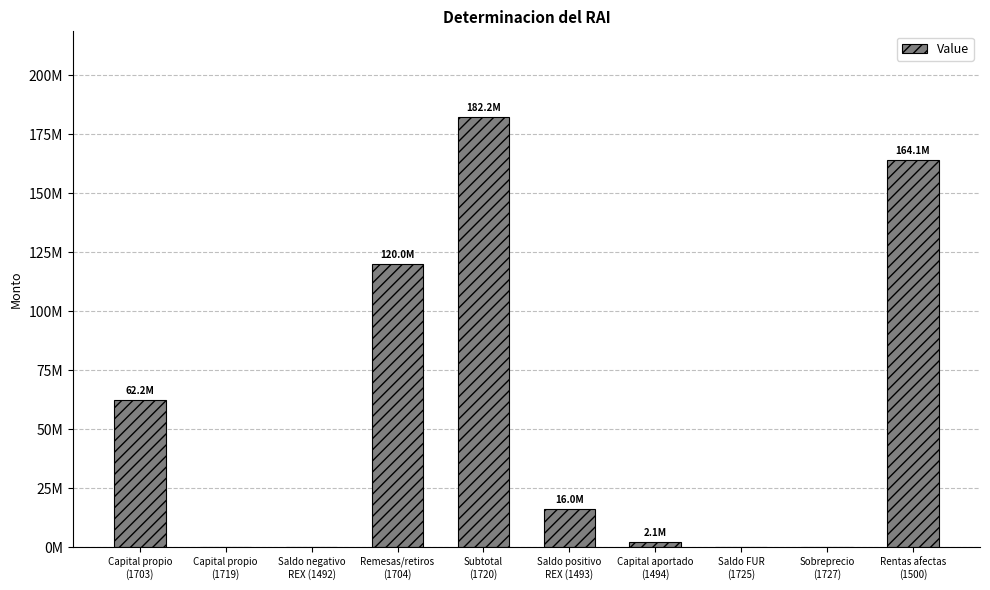

Reading left to right, what are all the values shown in this chart?

62224950.6	0.0	0.0	120000000.0	182224950.6	16000000.0	2100000.0	0.0	0.0	164124950.6